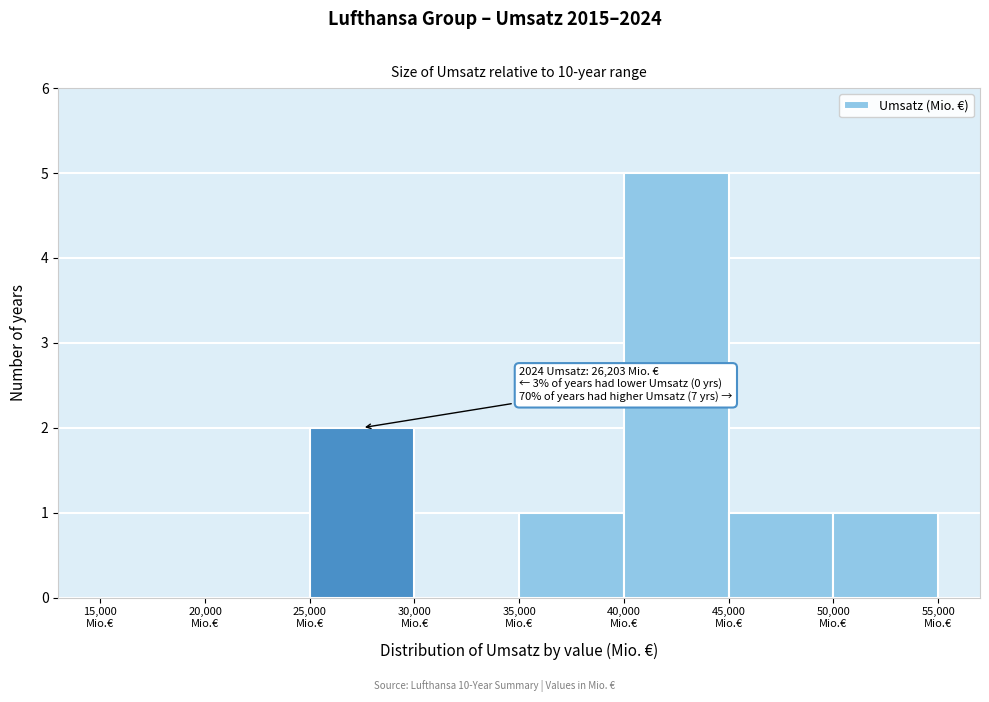

Which range on the x-axis has the tallest bar?

40000 to 45000